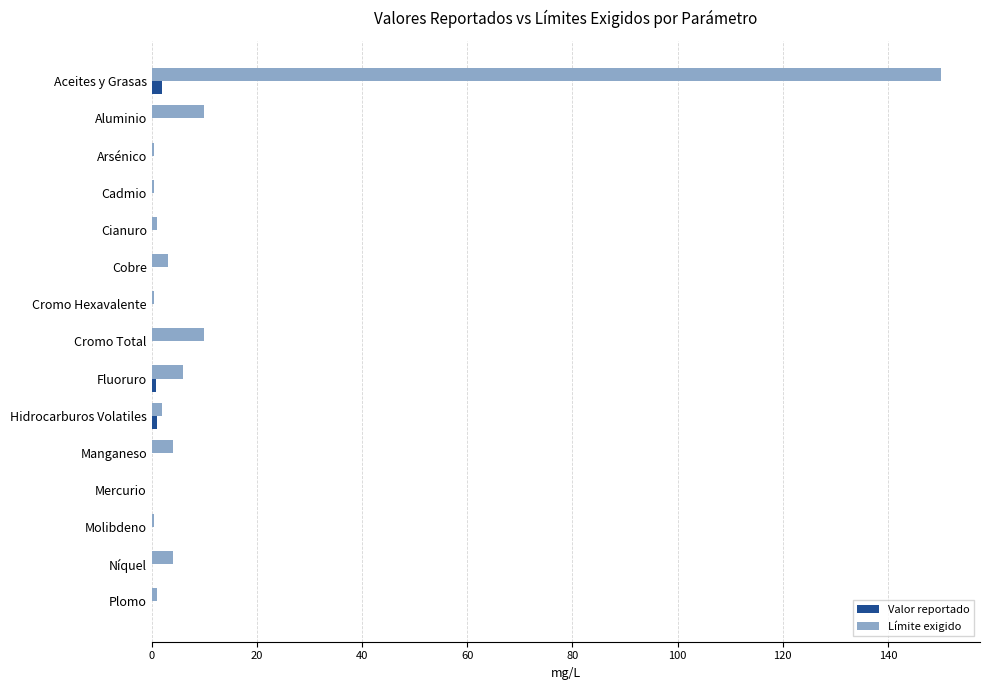

Is the value of Valor reportado at Cobre greater than the value of Límite exigido at Aluminio?

No